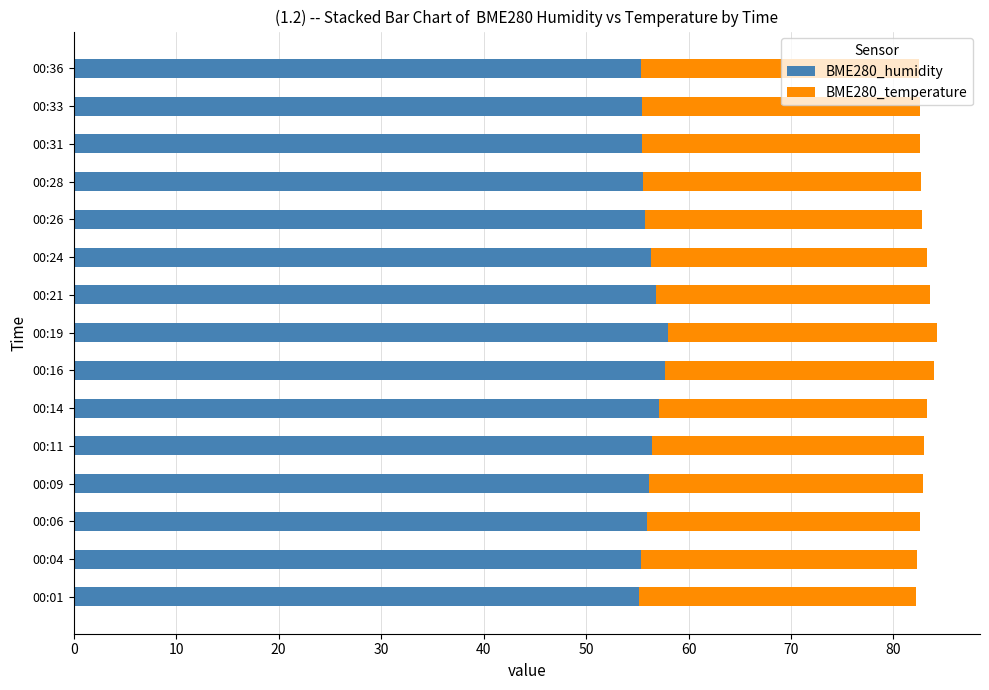

The BME280_humidity series shows 80.5 at 00:04. True or false?

False